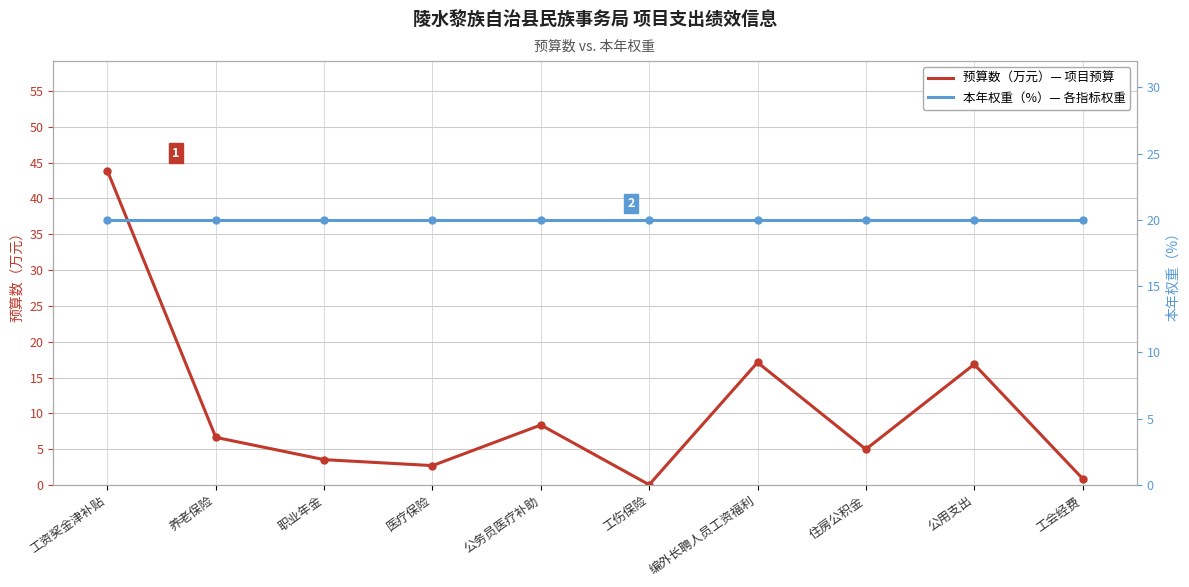

What are all the series names shown in the legend?

预算数（万元）, 本年权重（%）